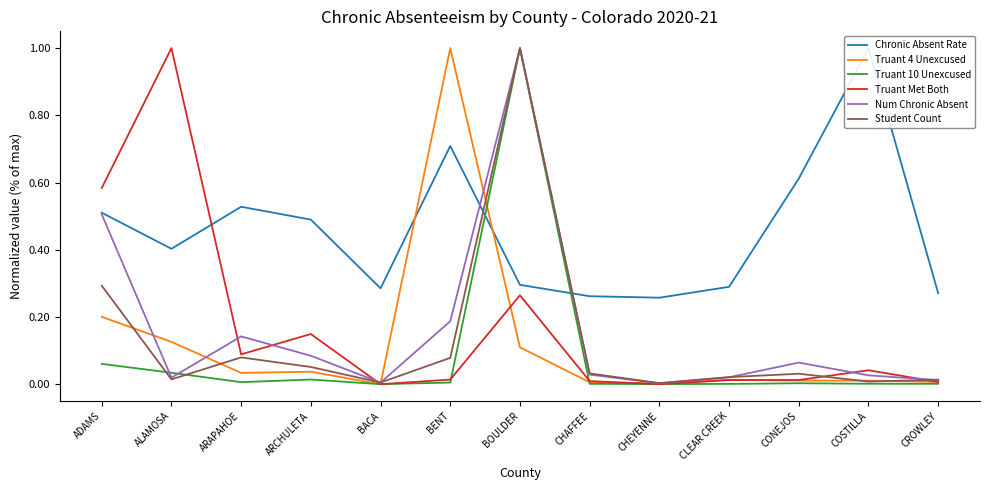

Rank the categories by Chronic Absent Rate value from highest to lowest.

COSTILLA, BENT, CONEJOS, ARAPAHOE, ADAMS, ARCHULETA, ALAMOSA, BOULDER, CLEAR CREEK, BACA, CROWLEY, CHAFFEE, CHEYENNE